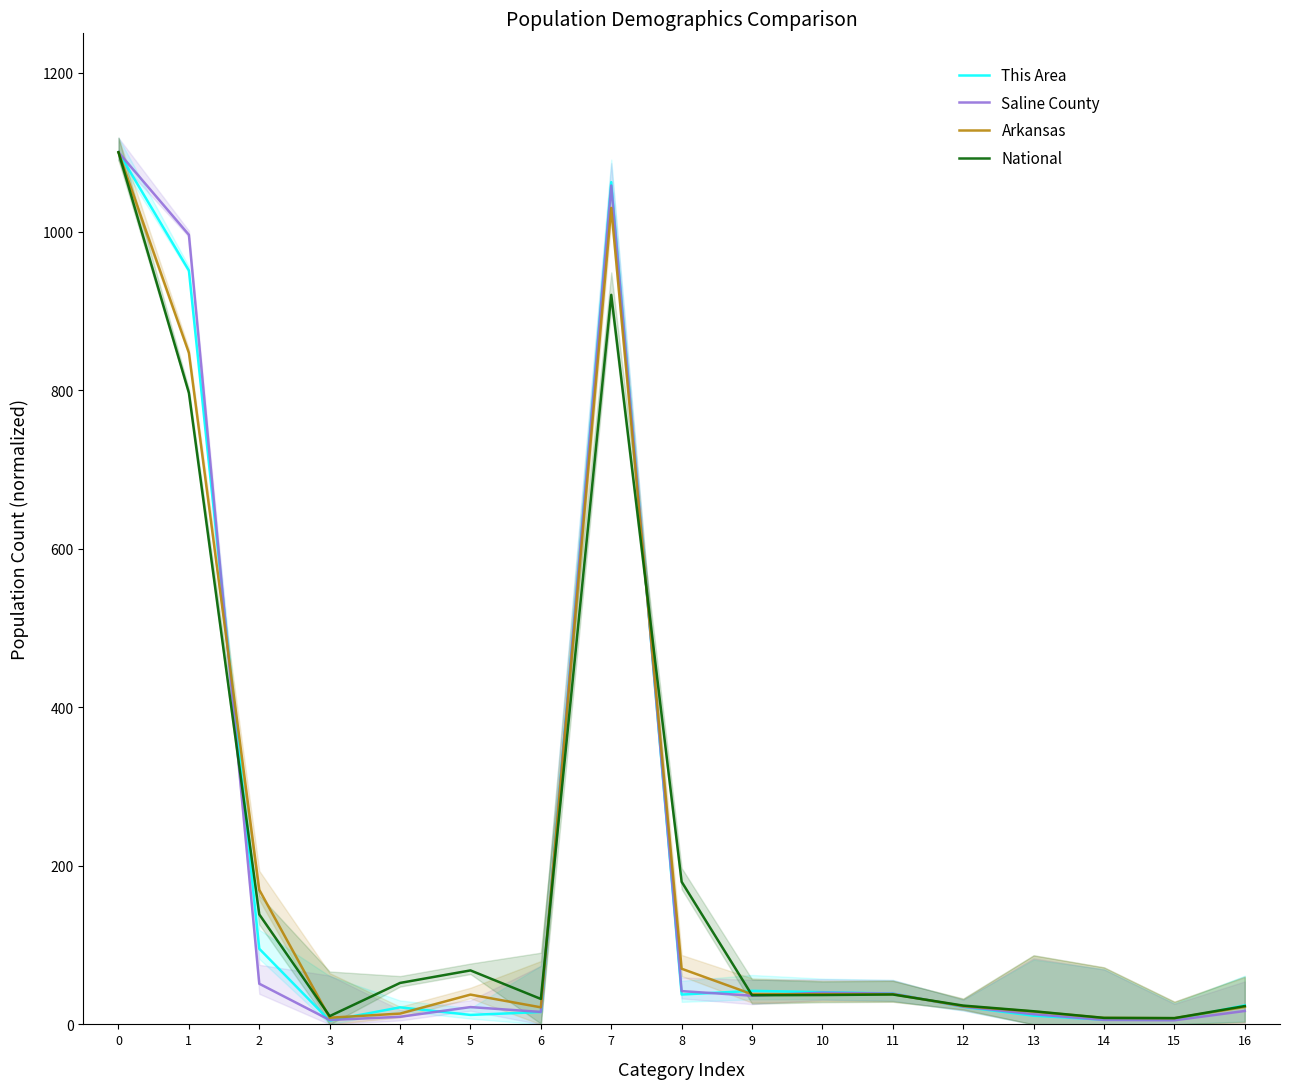

What is the total value across all series at 12?

91.4